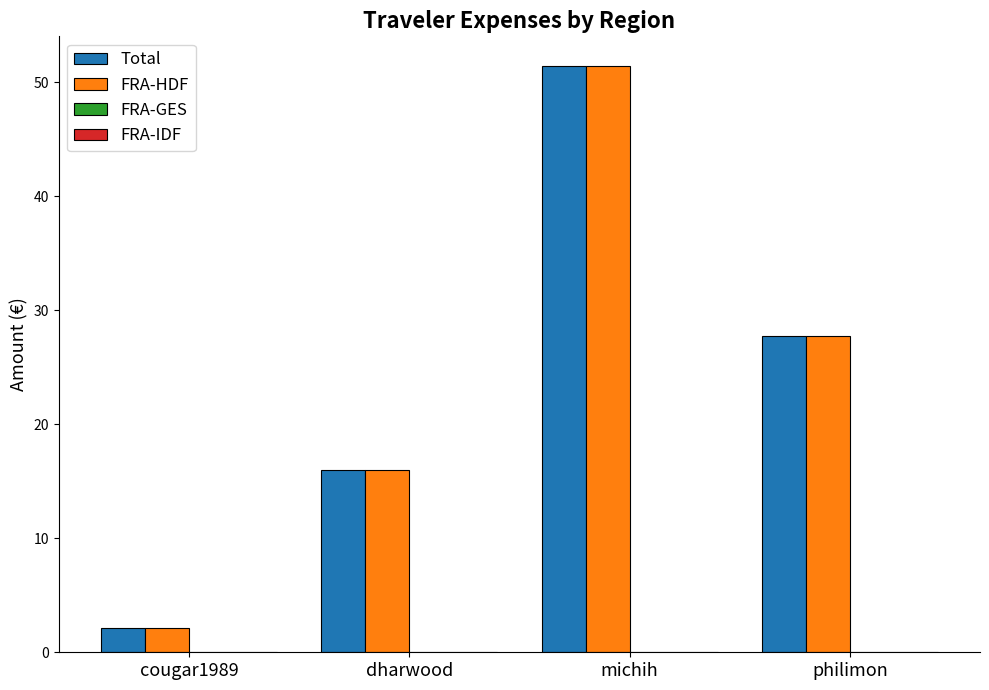

Read the Total value at philimon.

27.7